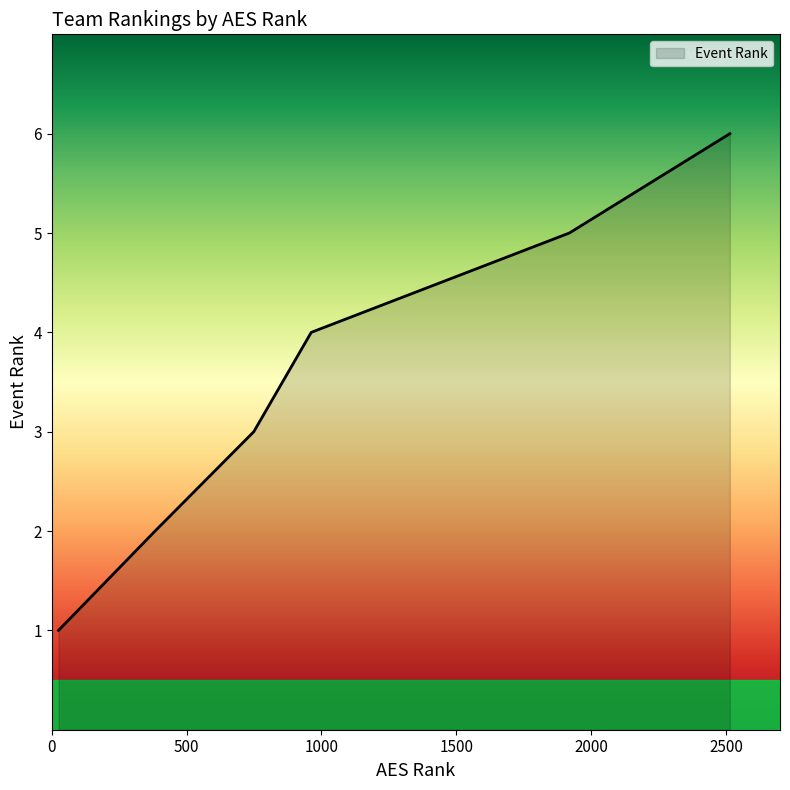

What is the average value?

4